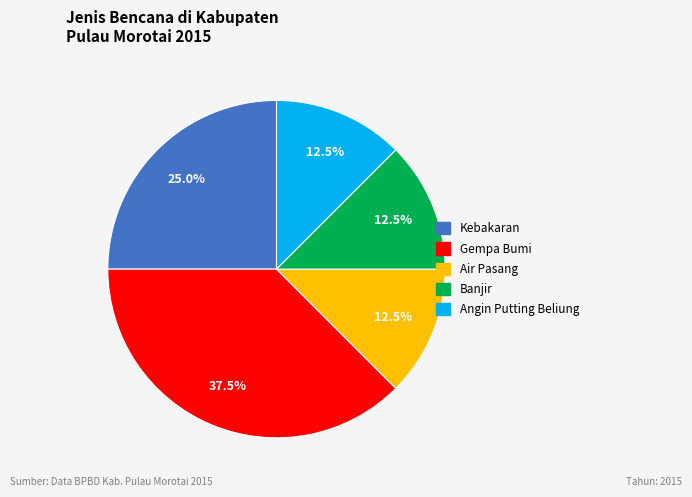

What is the largest slice in the pie chart?

Gempa Bumi